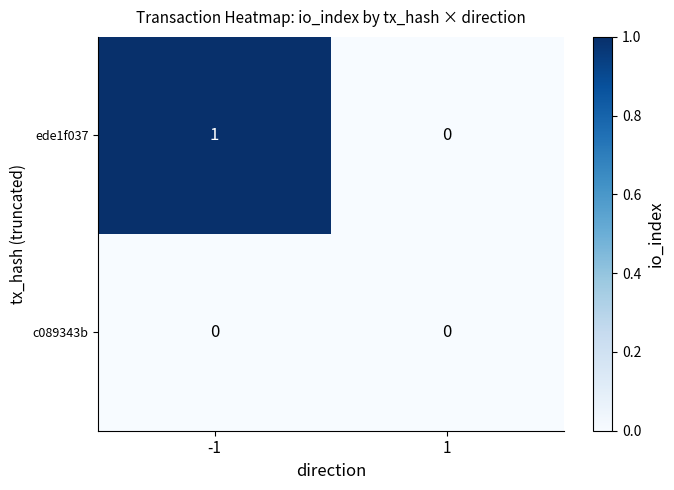

Count the number of data series in this chart.

2